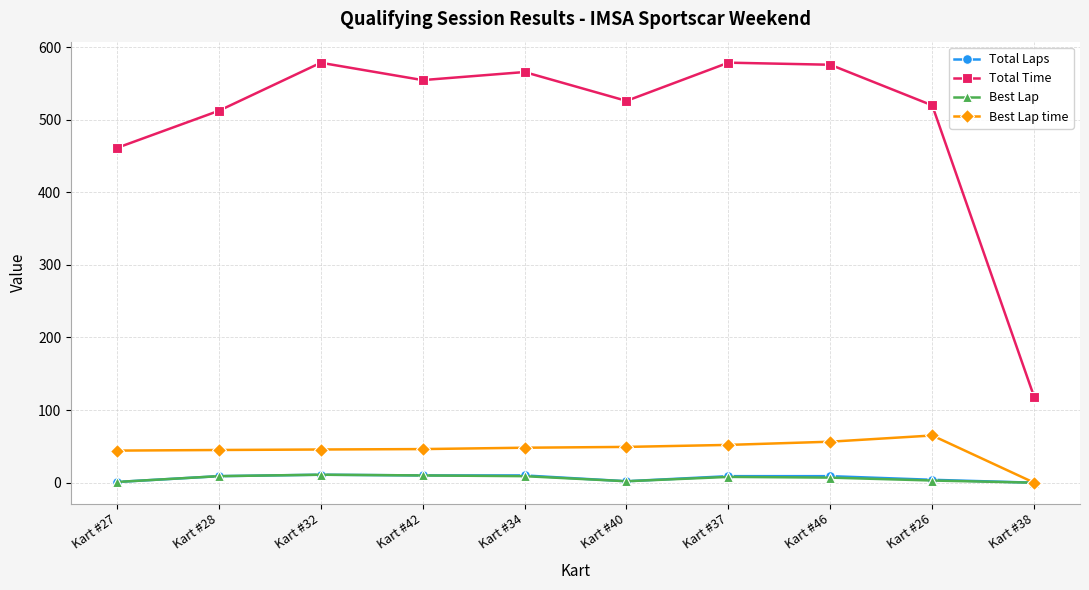

True or false: Total Time and Best Lap time intersect in this chart.

False